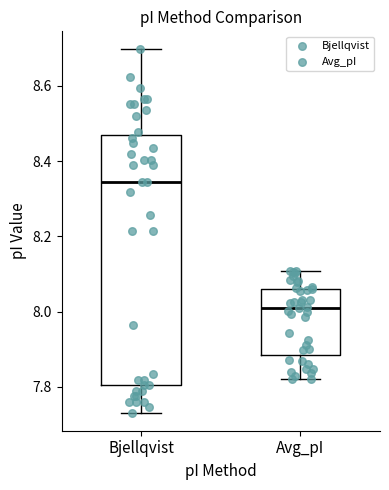

Where does the upper whisker of the box for Bjellqvist end on the y-axis? The values are not printed on the chart, so give them approximately, as read against the axis.

8.70